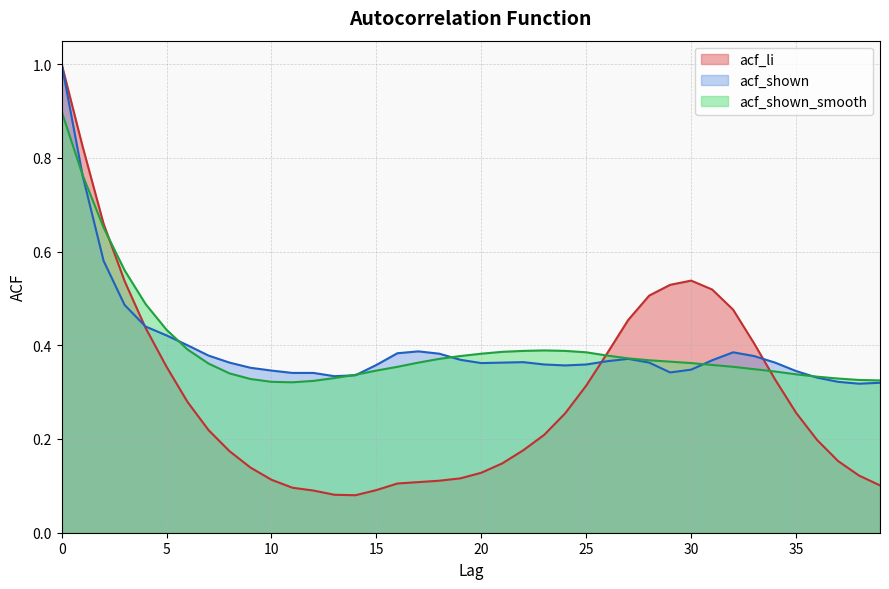

Between 15 and 19, which series saw the biggest shift?

acf_shown_smooth